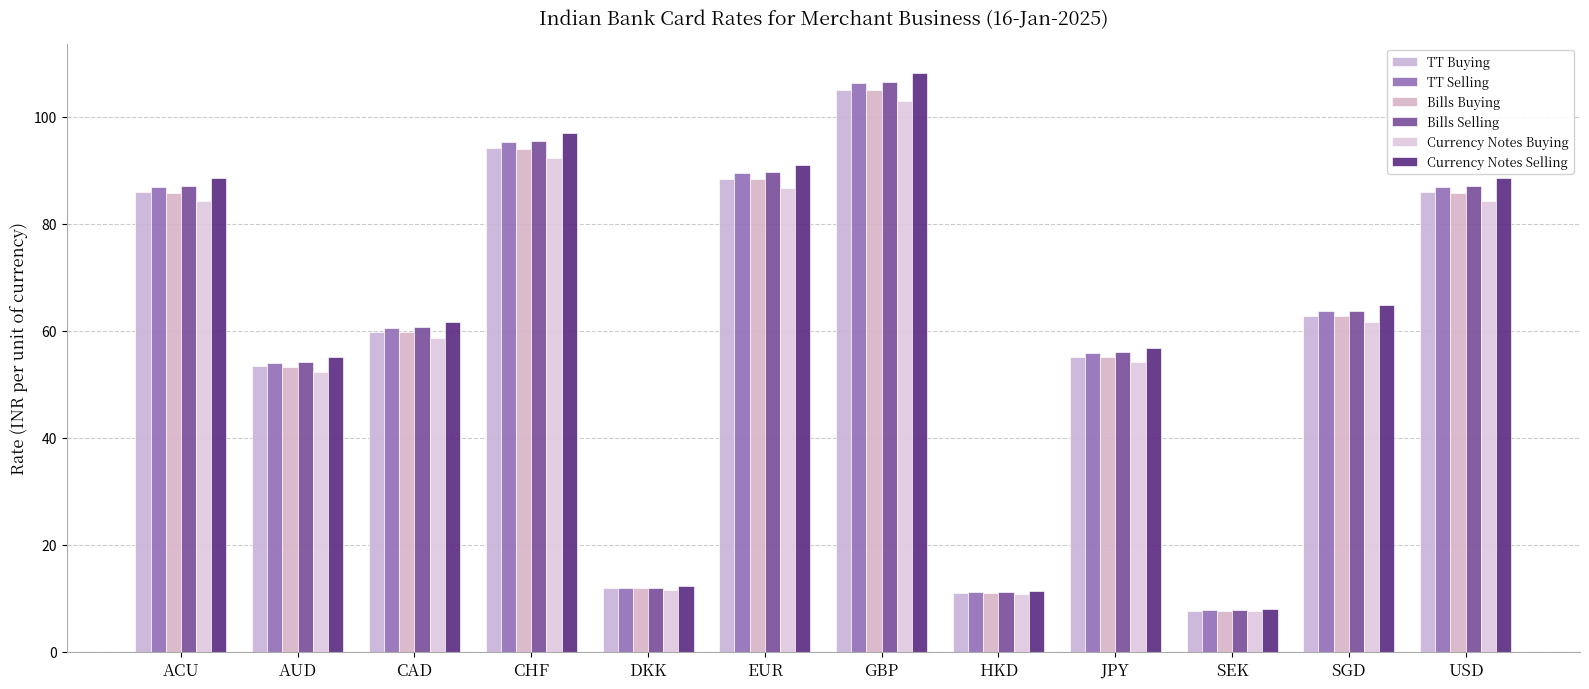

Is it true that Currency Notes Selling equals 15.6 at SGD?

False